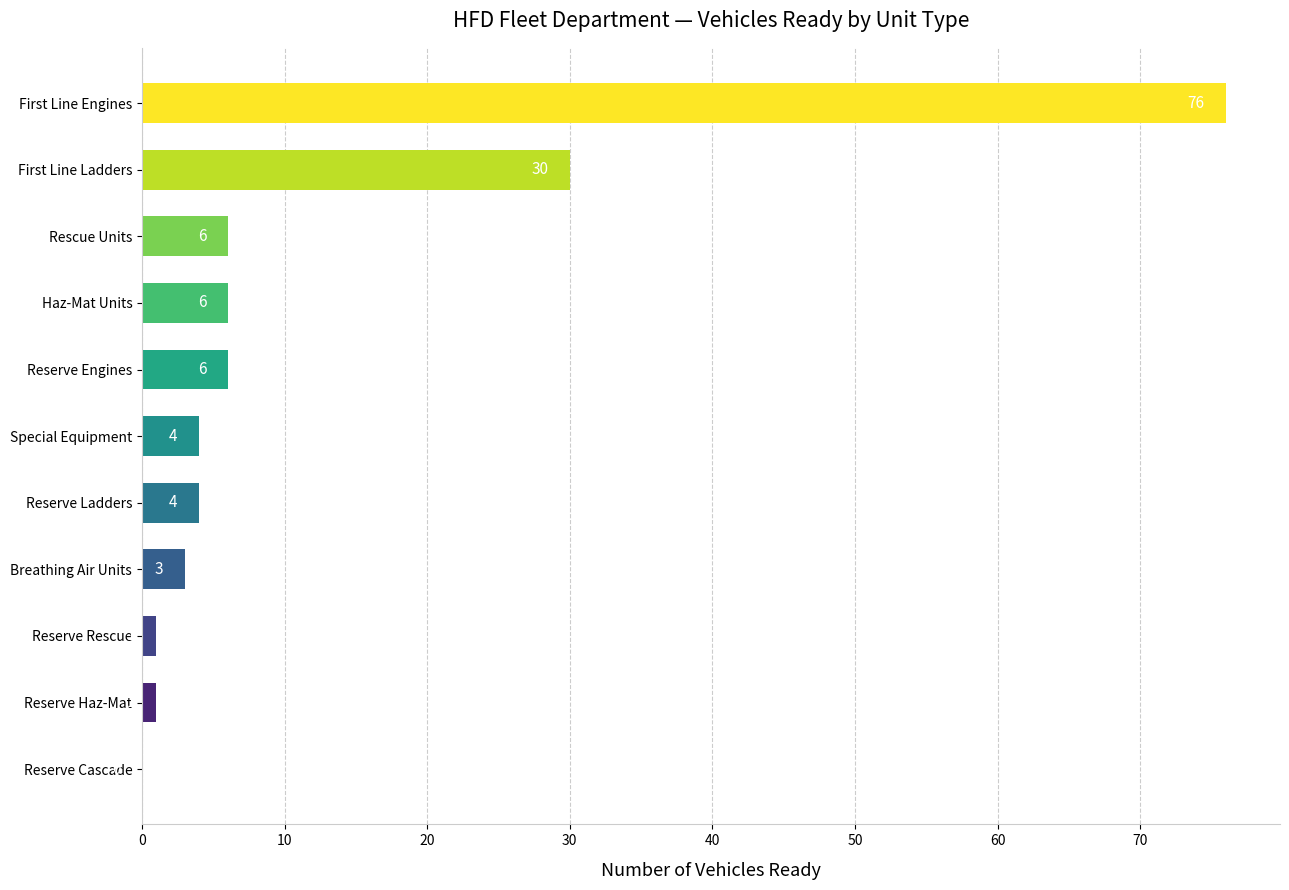

Reading bottom to top, list all the values displayed in this chart.

Reserve Cascade=0	Reserve Haz-Mat=1	Reserve Rescue=1	Breathing Air Units=3	Reserve Ladders=4	Special Equipment=4	Reserve Engines=6	Haz-Mat Units=6	Rescue Units=6	First Line Ladders=30	First Line Engines=76